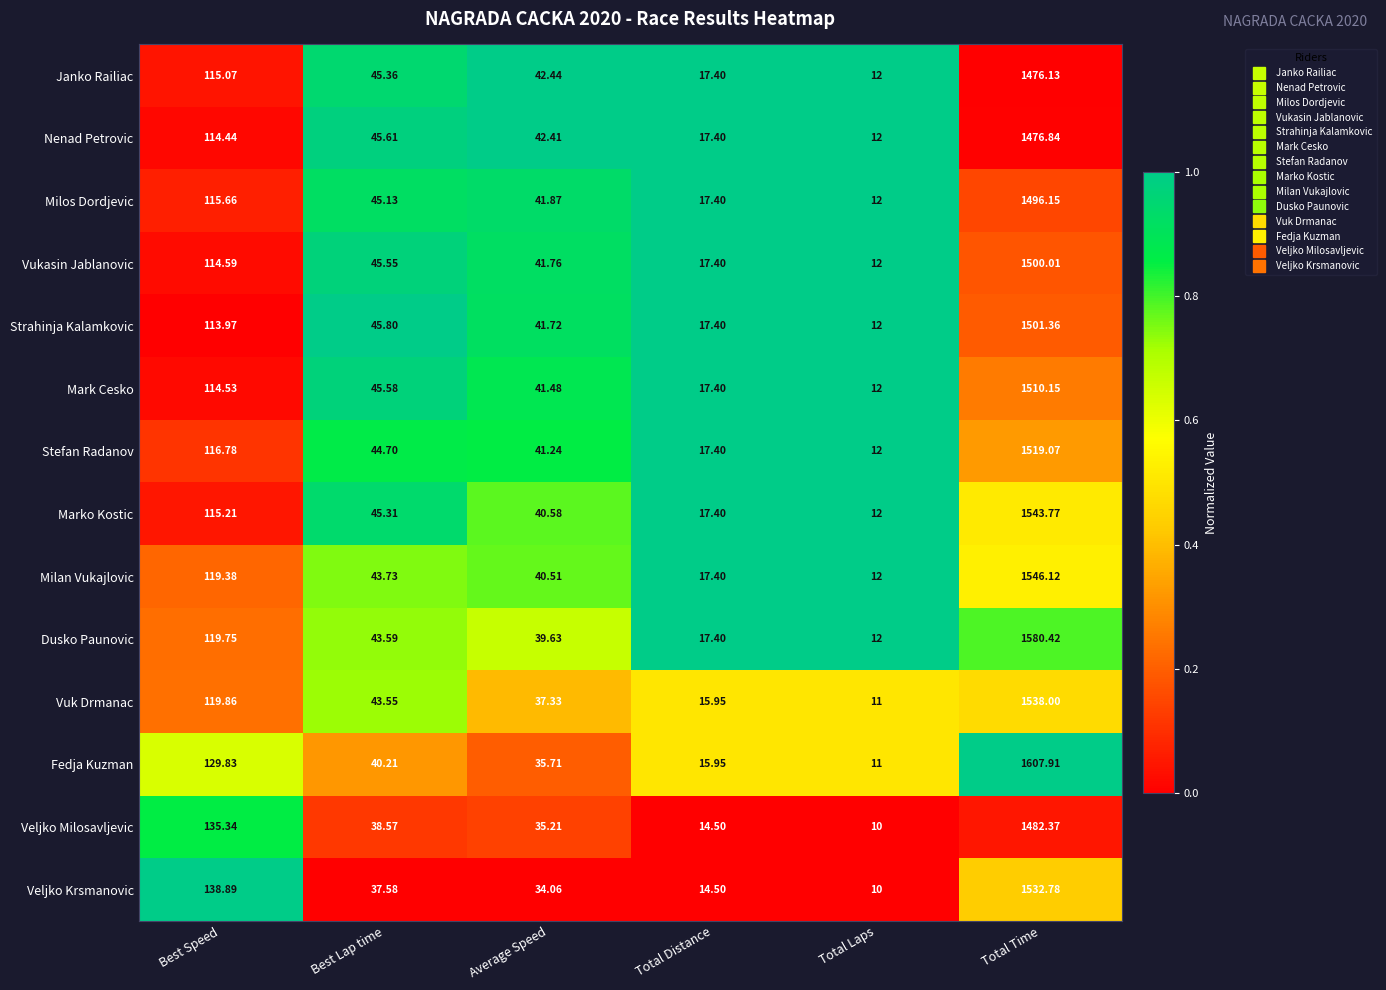

Which series has the widest spread of values?

Fedja Kuzman